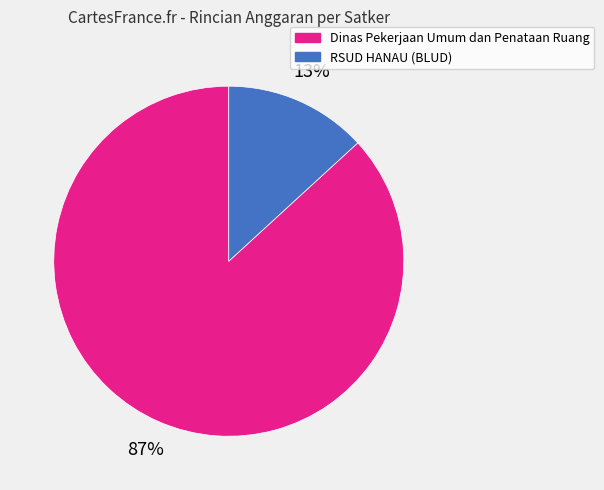

Count the number of slices in the pie.

2